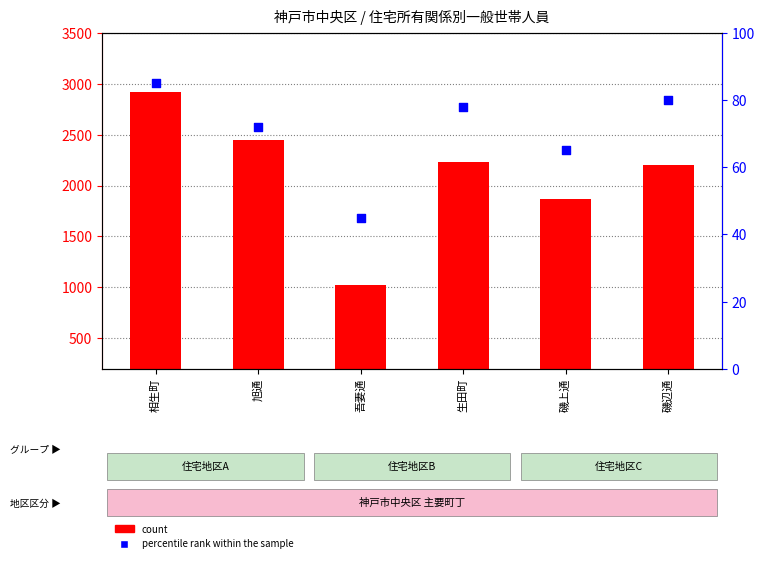

Which series reaches the maximum Y coordinate?

count